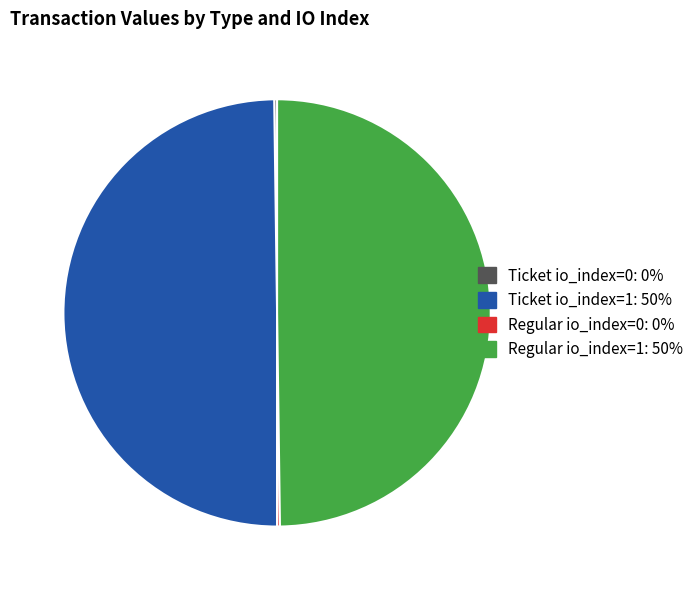

Is it true that Regular io_index=1: 50% is 59% of the pie?

False